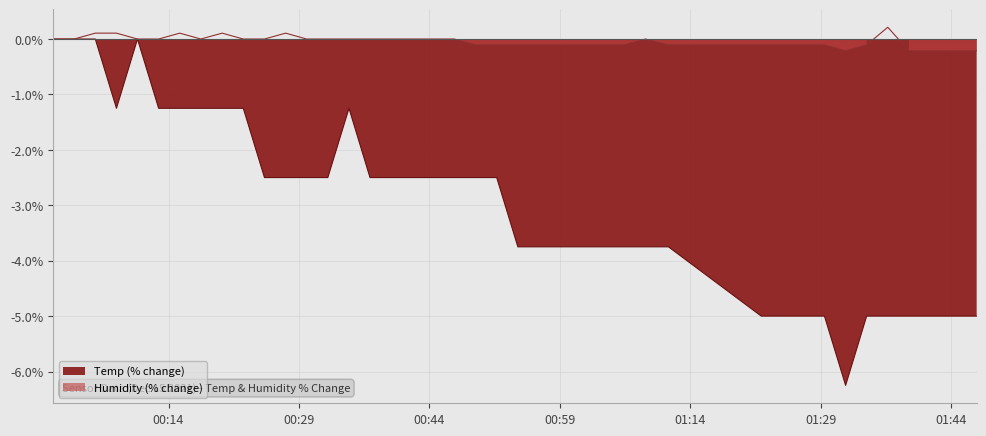

How many categories are shown in the chart?

40